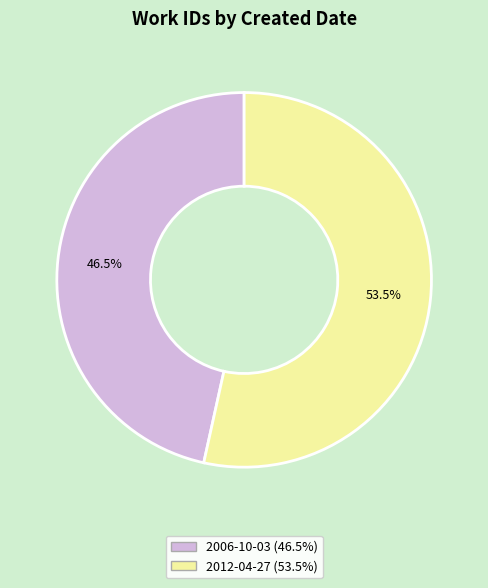

Which has a higher value, 2006-10-03 or 2012-04-27?

2012-04-27